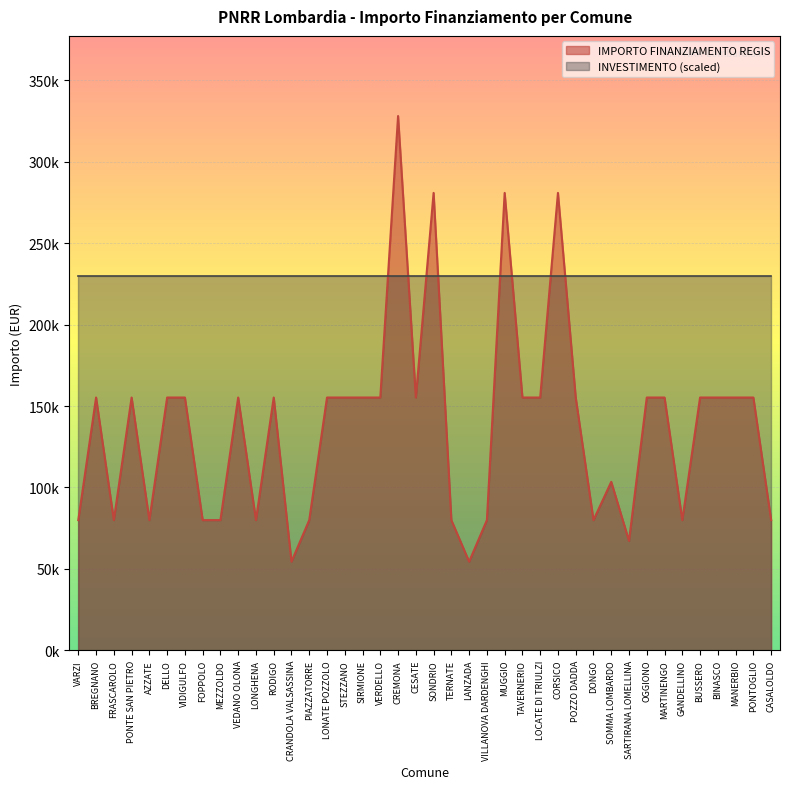

What is the sum of the values at RODIGO and BREGNANO?

310468